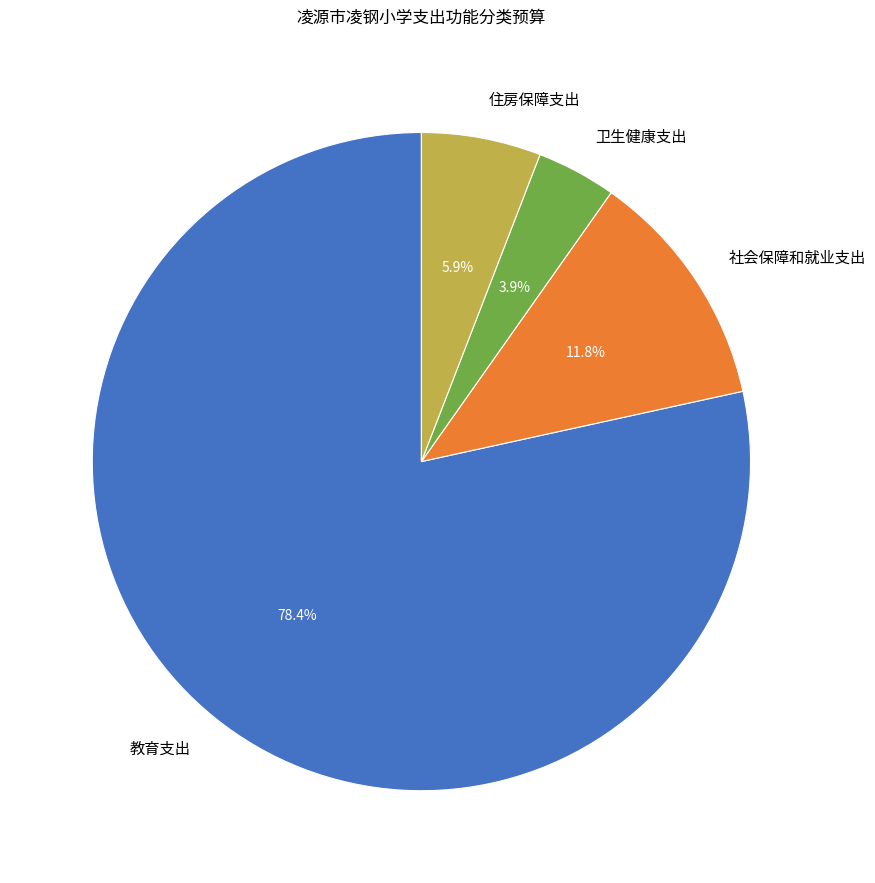

To the nearest percent, what is the average slice percentage?

25%